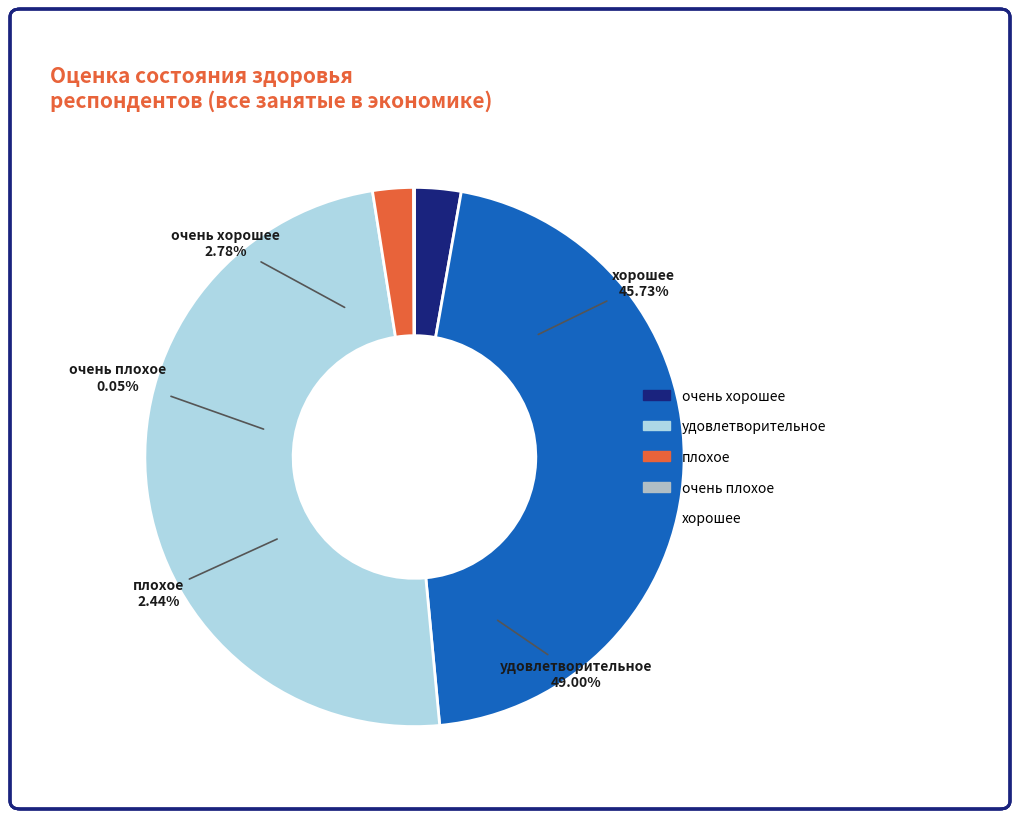

Rank the categories by value from highest to lowest.

удовлетворительное, хорошее, очень хорошее, плохое, очень плохое